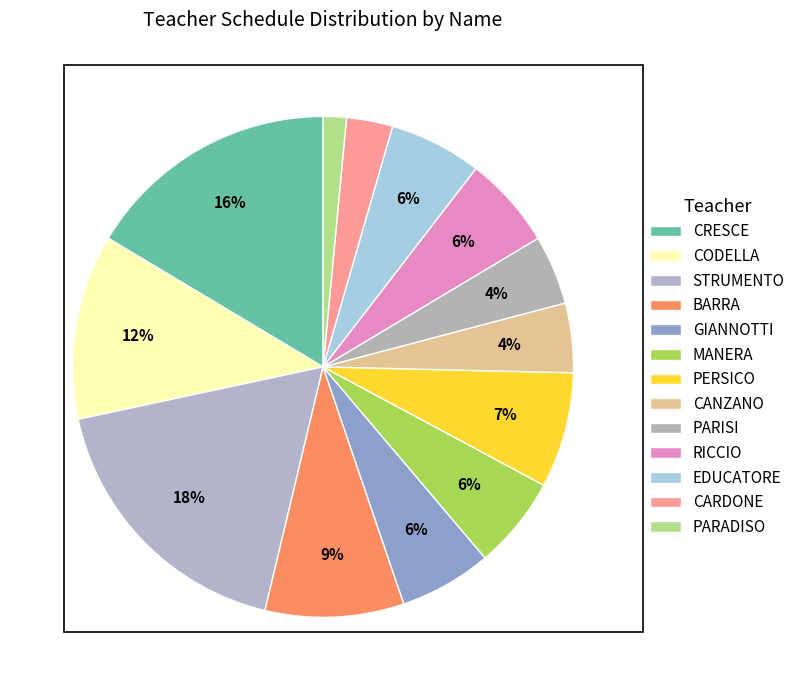

Count the number of slices in the pie.

13